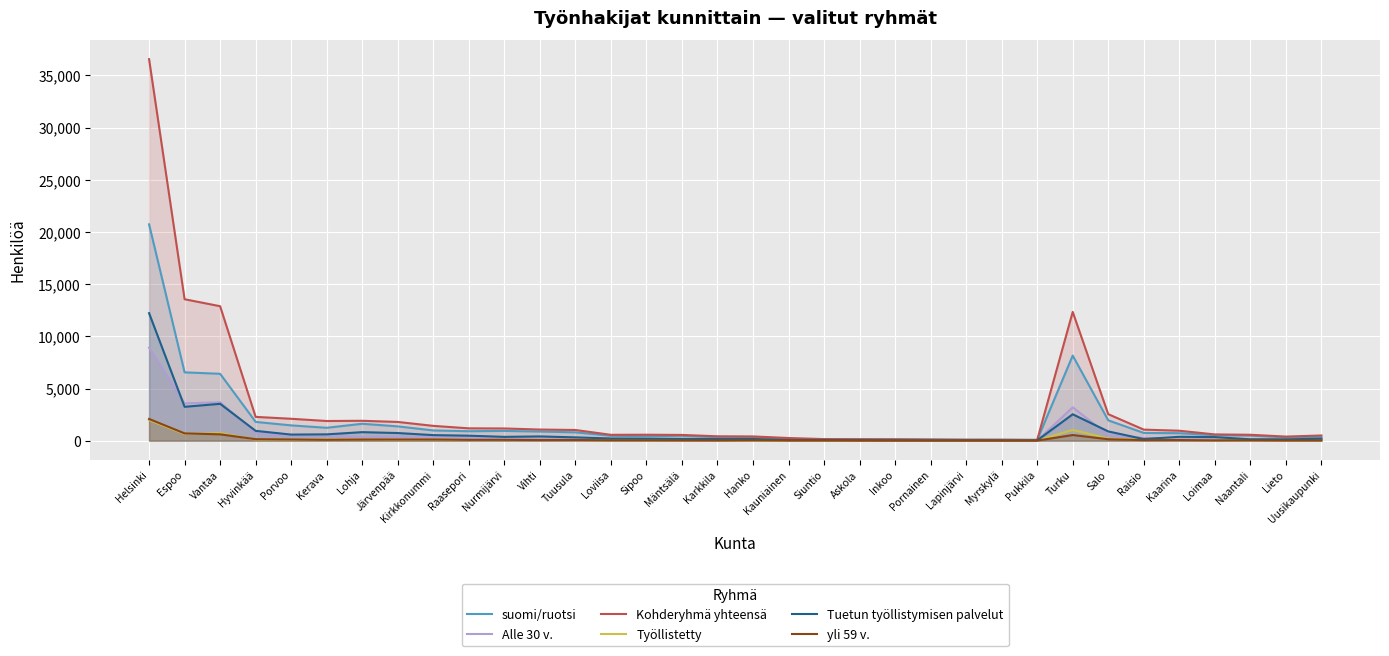

What is the approximate value of Kohderyhmä yhteensä at Inkoo, to the nearest 100?

100